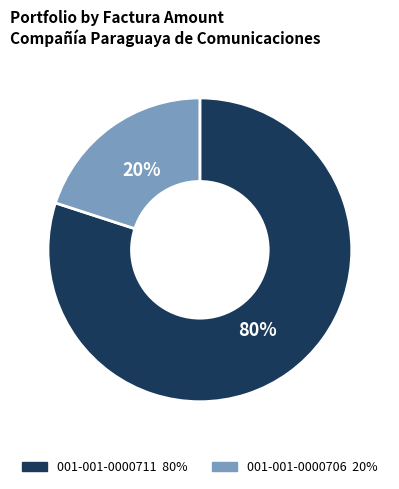

Rank the categories by value from lowest to highest.

001-001-0000706, 001-001-0000711